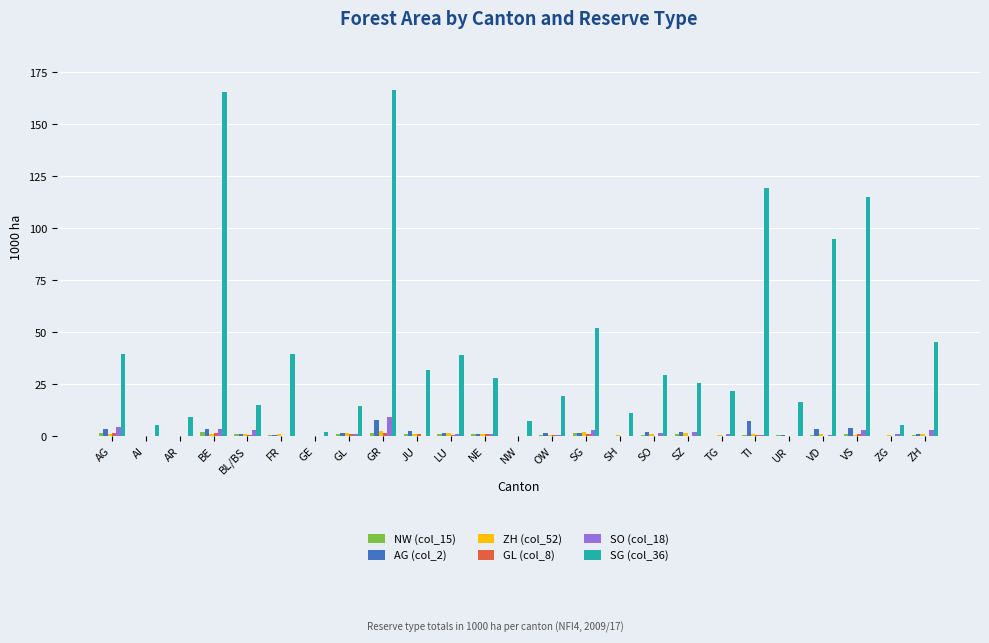

Which series has the largest total across all categories?

SG (col_36)